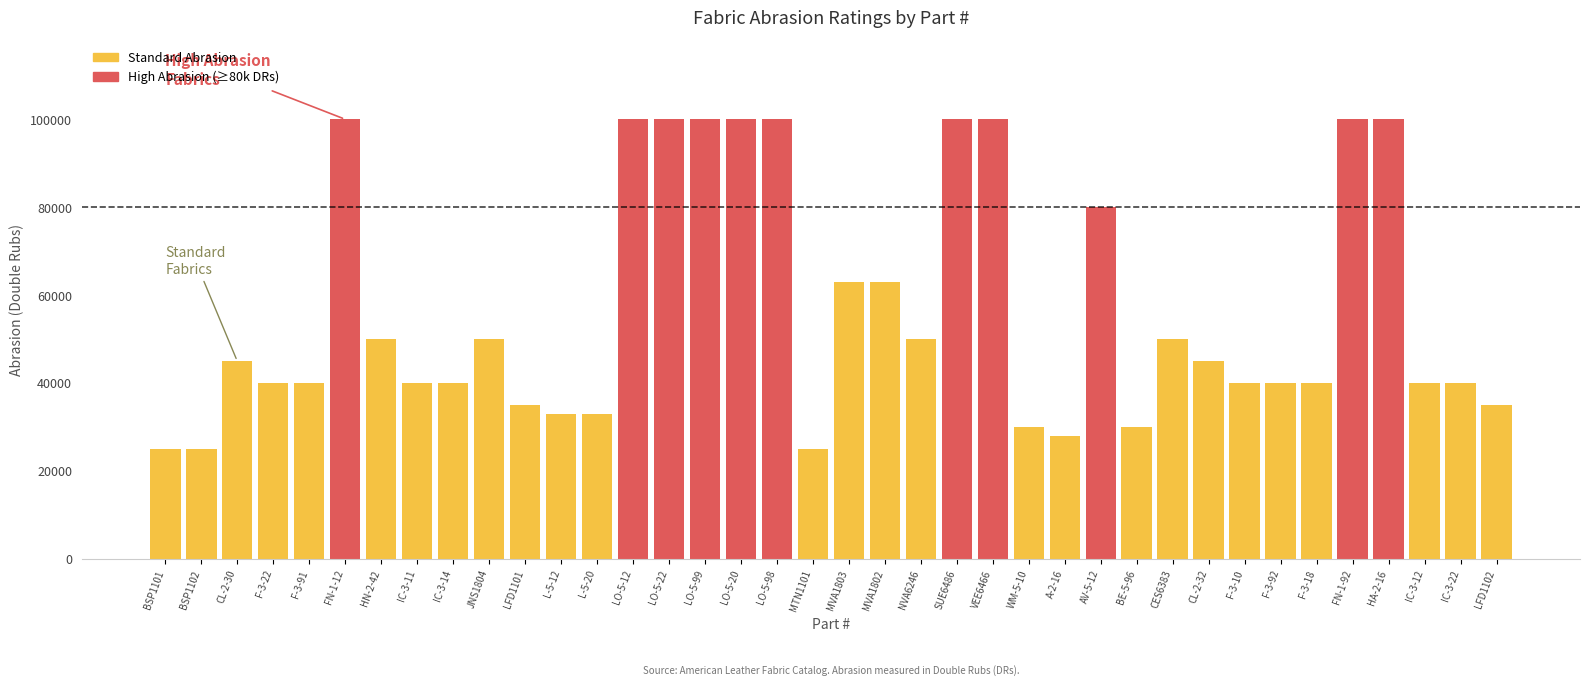

True or false: the data shows 100000 at FN-1-12.

True